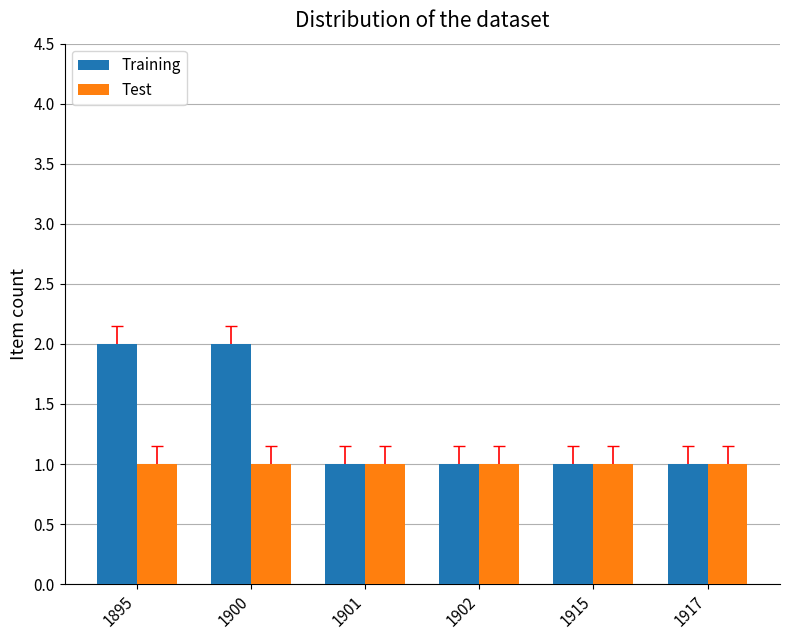

Reading right to left, extract all data points from this chart.

Training: 1	1	1	1	2	2
Test: 1	1	1	1	1	1